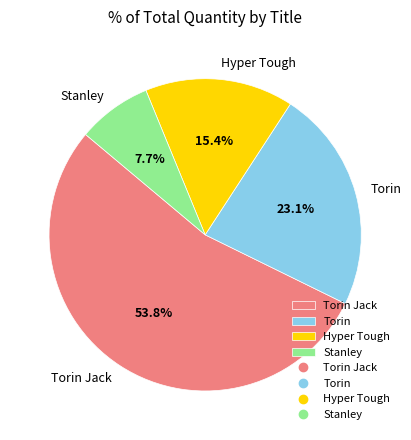

What is the majority slice?

Torin Jack